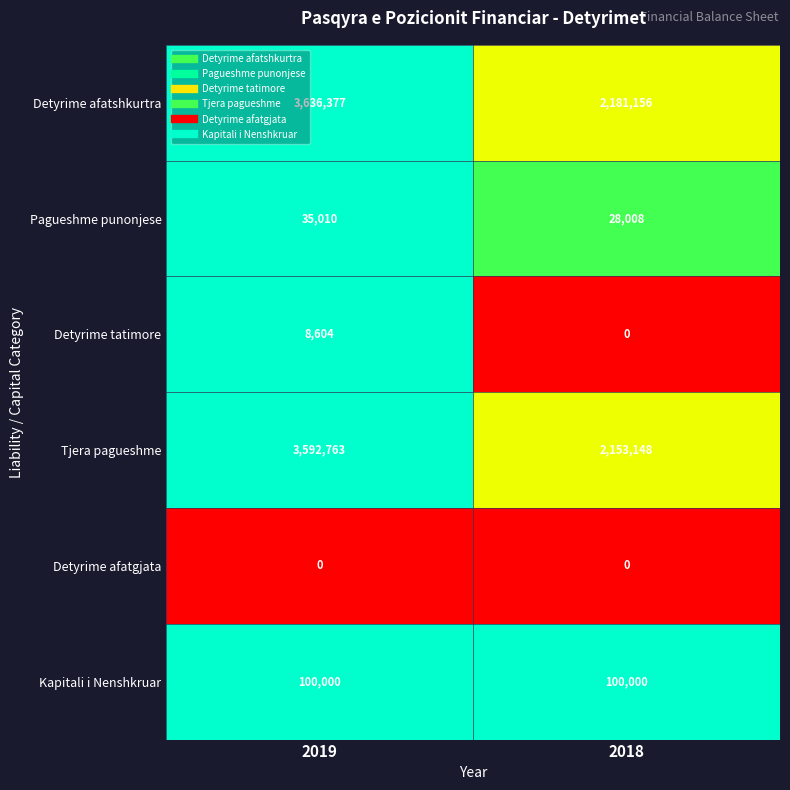

True or false: Detyrime afatshkurtra has a value of 2181156 at 2018.

True